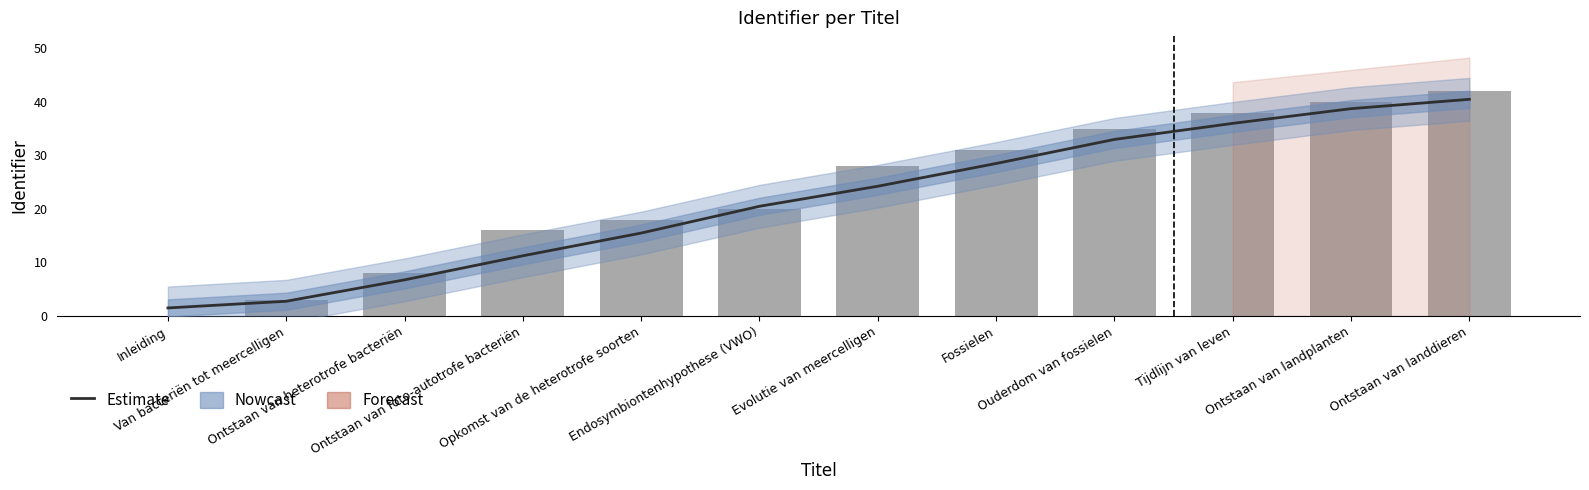

Is it true that the value at Ontstaan van landplanten is 40?

True